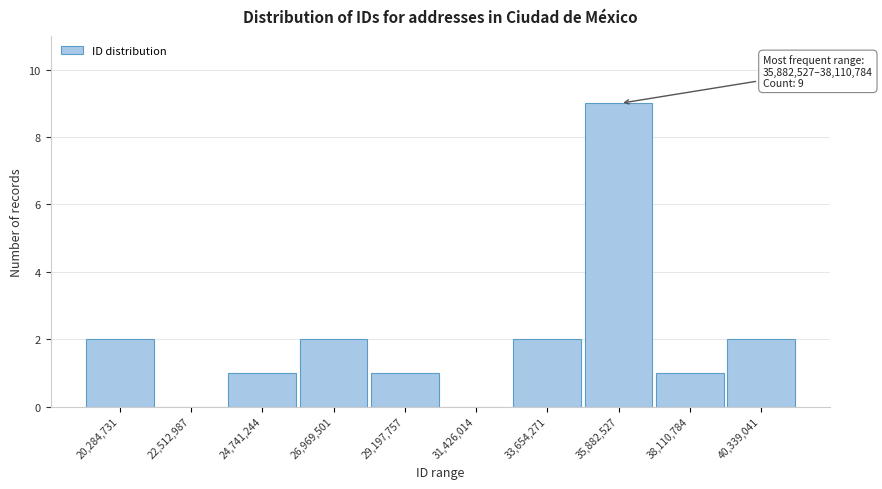

Reading right to left, transcribe all the data shown in this chart.

40,339,041=2	38,110,784=1	35,882,527=9	33,654,271=2	31,426,014=0	29,197,757=1	26,969,501=2	24,741,244=1	22,512,987=0	20,284,731=2